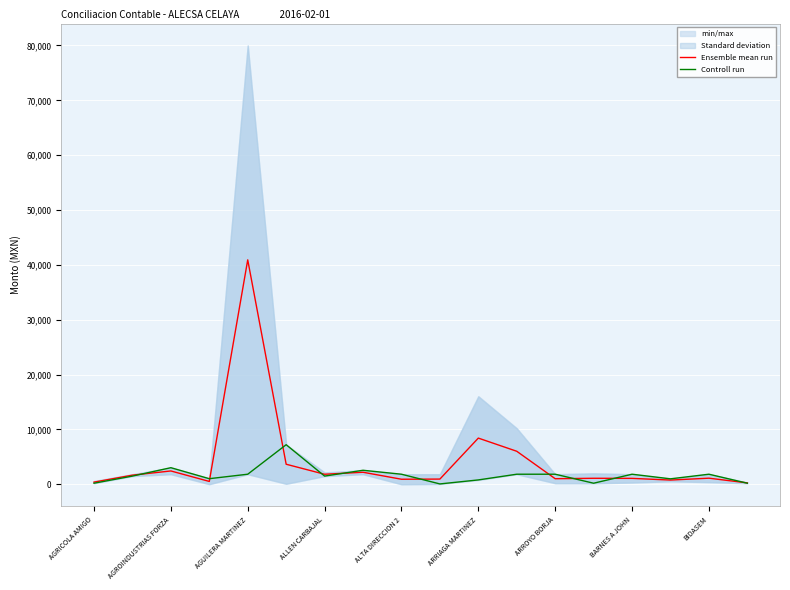

How many values in the Ensemble mean run series exceed 1117?

9